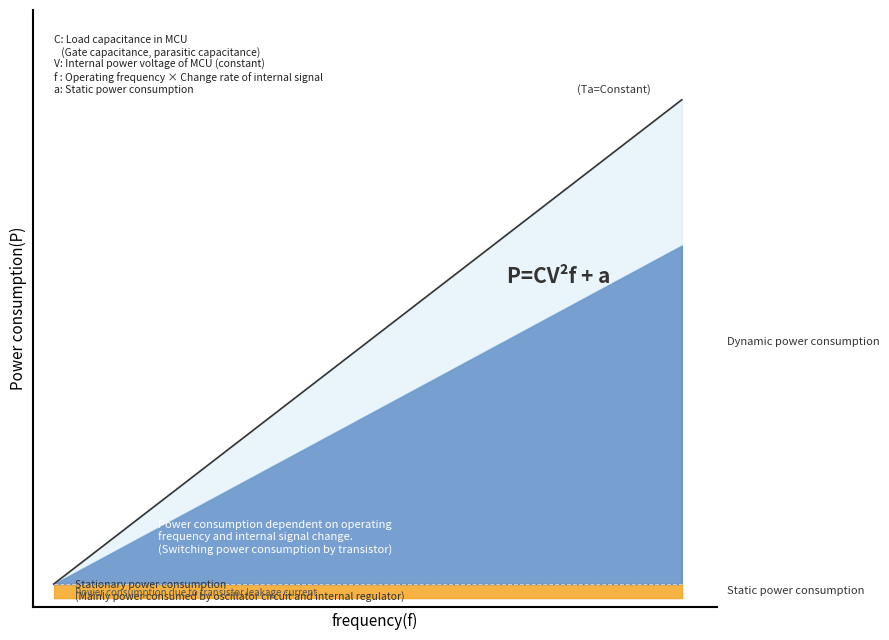

Is it true that Dynamic power consumption equals 238.8 at 6?

False